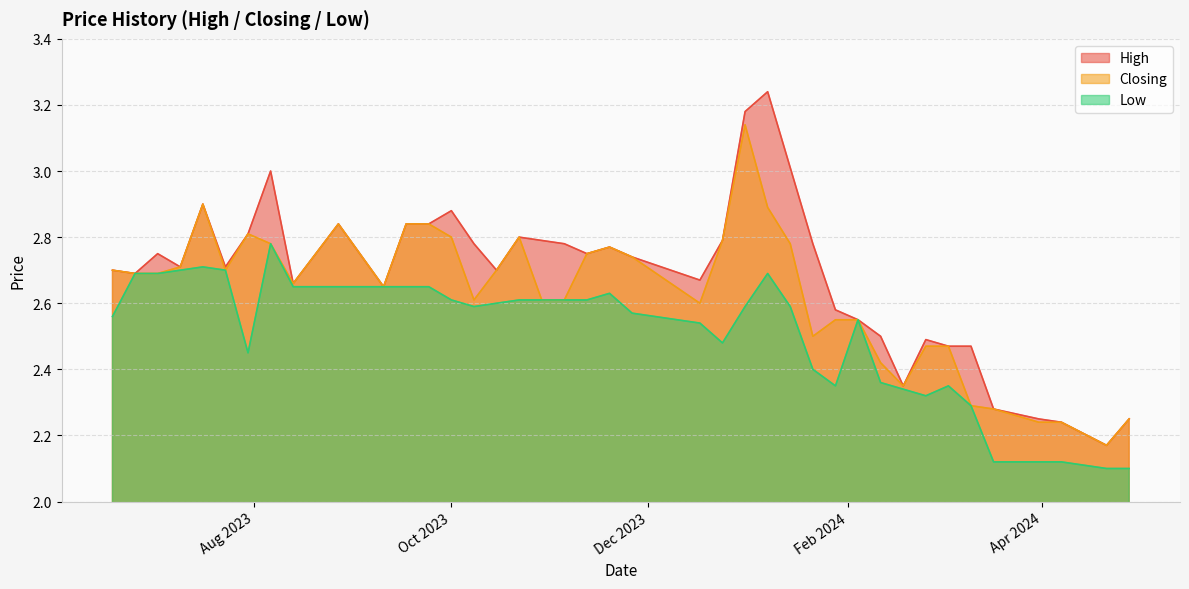

What is the total value across all series at 29/10/2023?

8.0